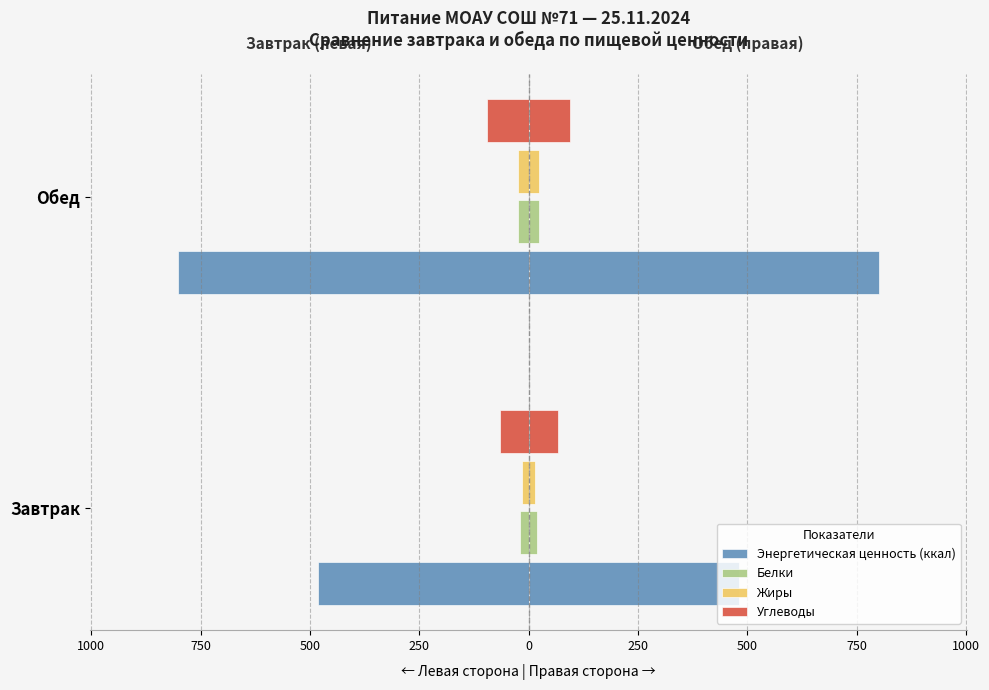

How many distinct data groups are displayed?

4